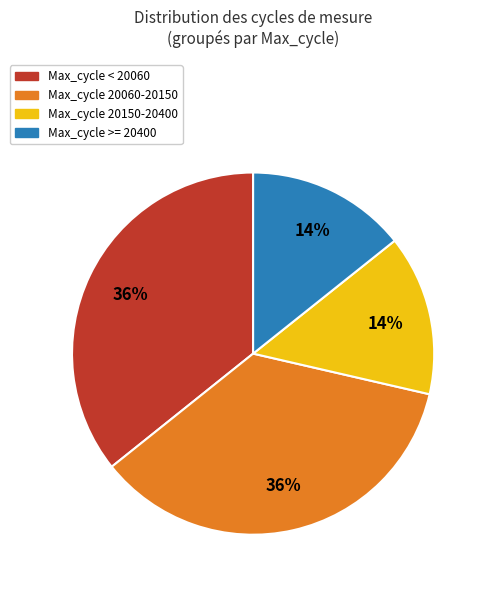

Is there a majority slice in this chart?

No